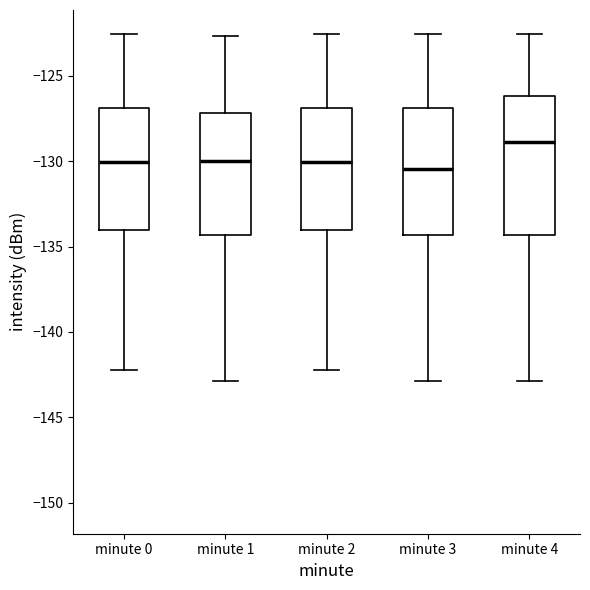

Reading left to right, read every box against the y-axis: the position of its median line, the range the box covers, and the ends of its whiskers. The values are not printed on the chart, so give them approximately, as read against the axis.

minute 0: median -130.0, box -134.0 to -127.0, whiskers -142.5 to -122.5
minute 1: median -130.0, box -134.5 to -127.0, whiskers -143.0 to -122.5
minute 2: median -130.0, box -134.0 to -127.0, whiskers -142.5 to -122.5
minute 3: median -130.5, box -134.5 to -127.0, whiskers -143.0 to -122.5
minute 4: median -129.0, box -134.5 to -126.0, whiskers -143.0 to -122.5